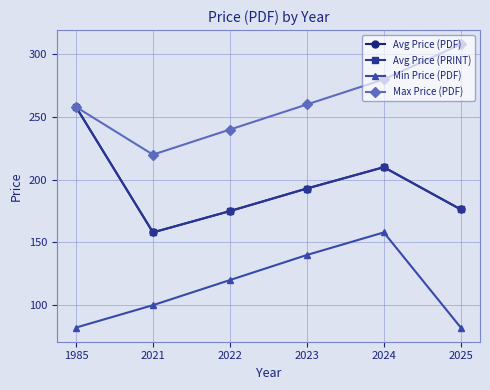

How many series are shown in this chart?

4